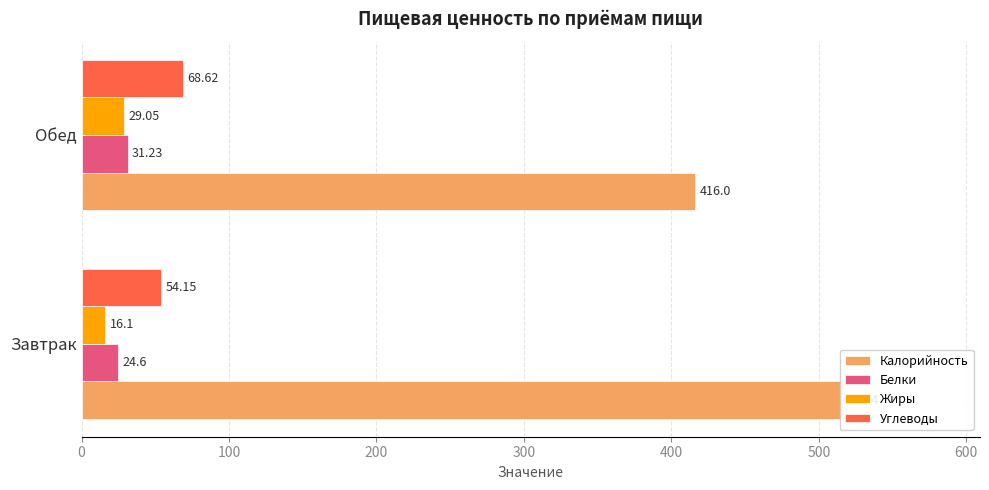

What is the spread (max minus min) of values at Обед?

386.9